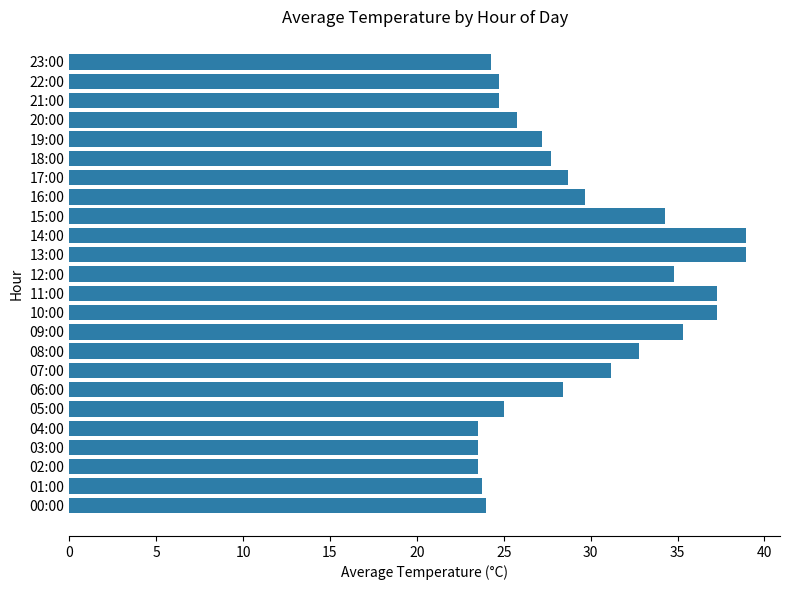

What is the maximum value shown in the chart?

39.0